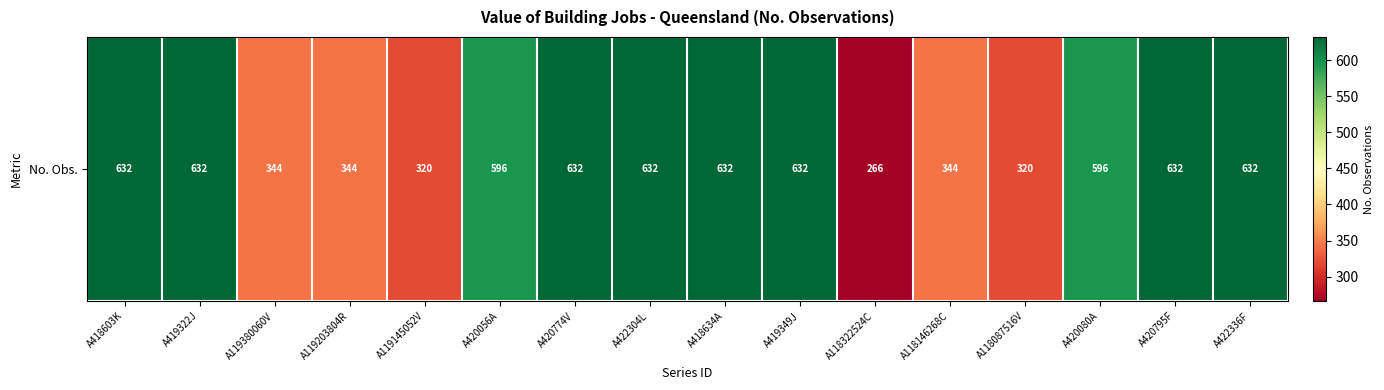

Reading left to right, what are all the values shown in this chart?

632	632	344	344	320	596	632	632	632	632	266	344	320	596	632	632